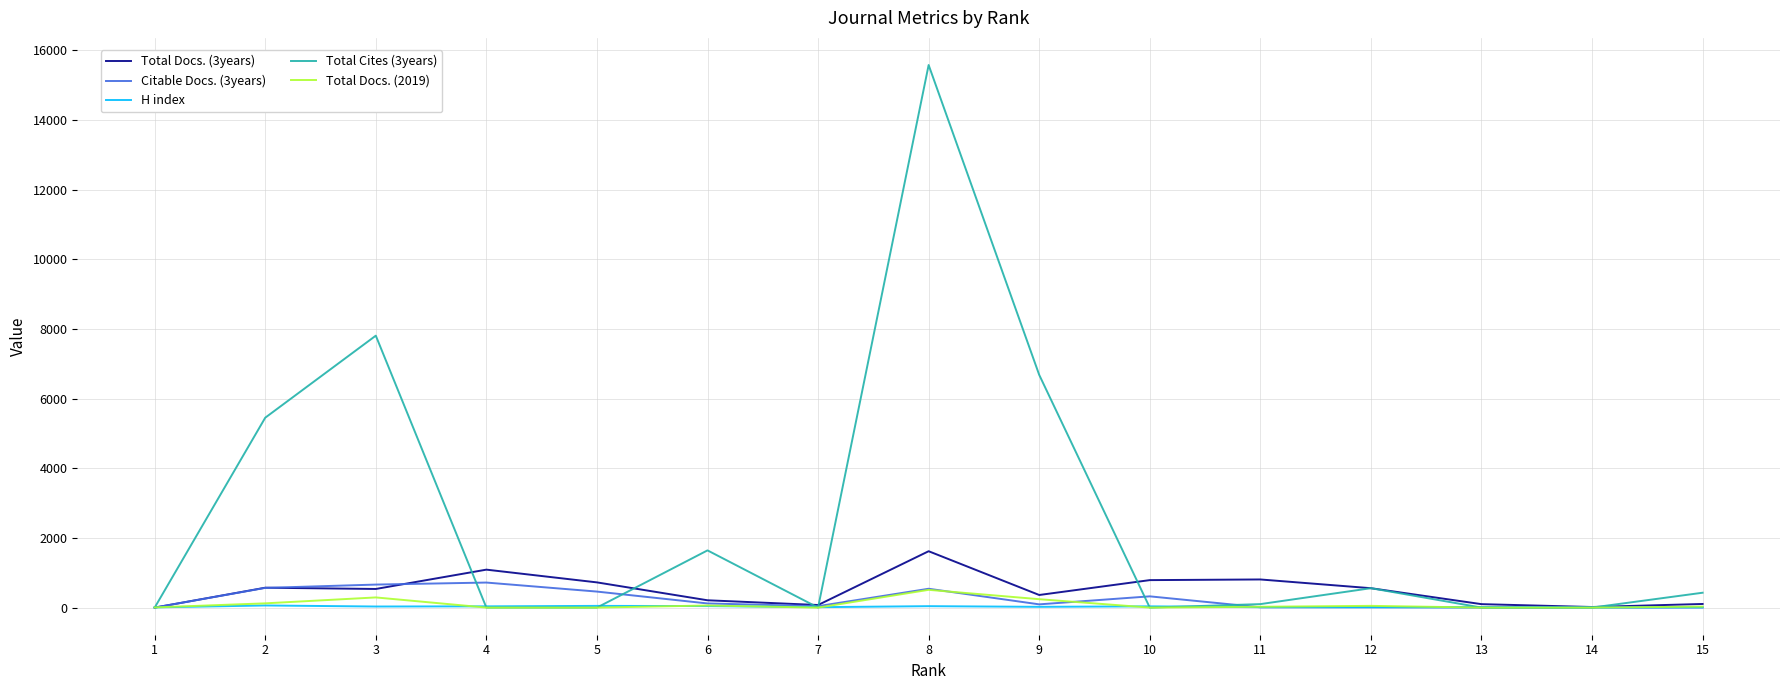

Is the value of Total Cites (3years) at 3 greater than the value of Total Docs. (2019) at 2?

Yes